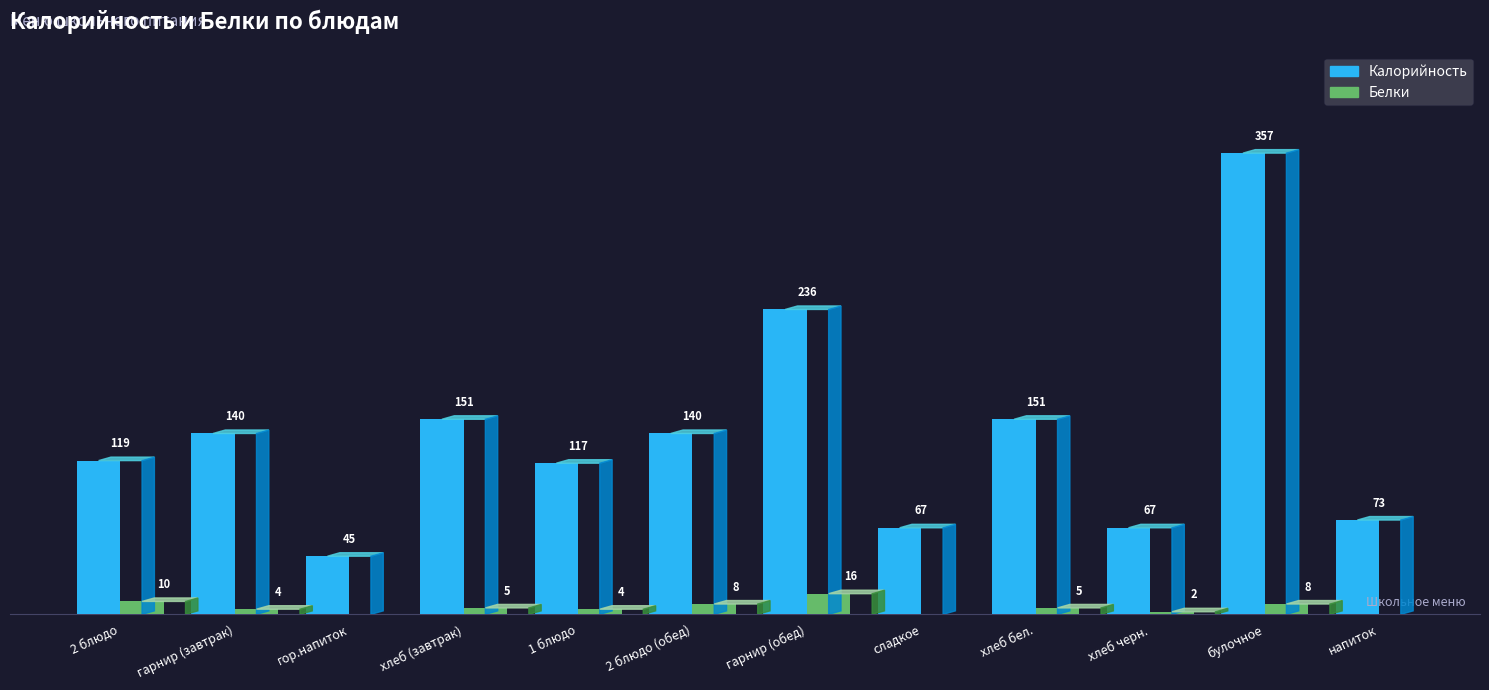

Is it true that Калорийность equals 76 at 2 блюдо?

False